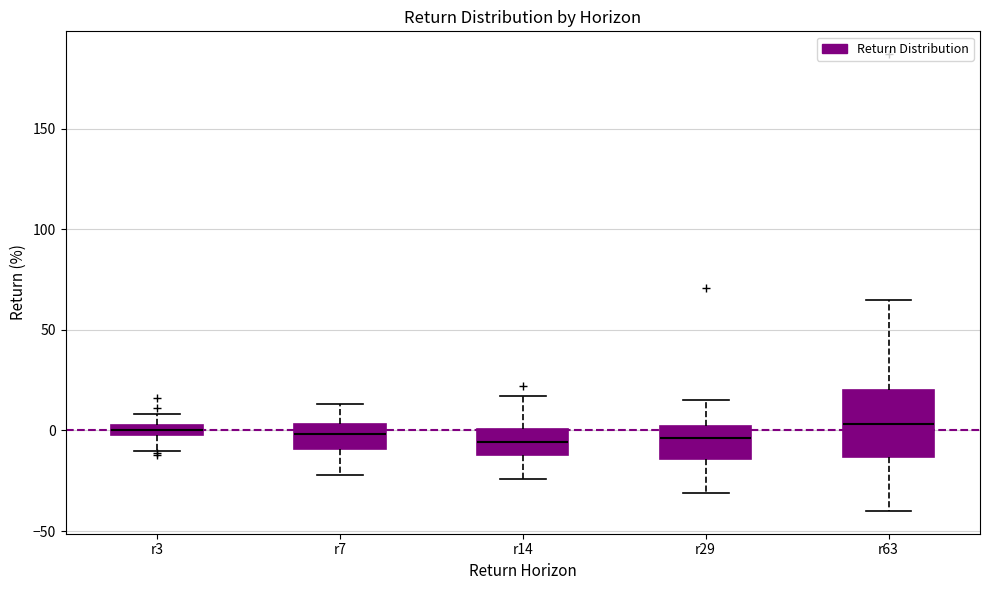

Which box is the tallest, from its lower edge to its upper edge?

r63